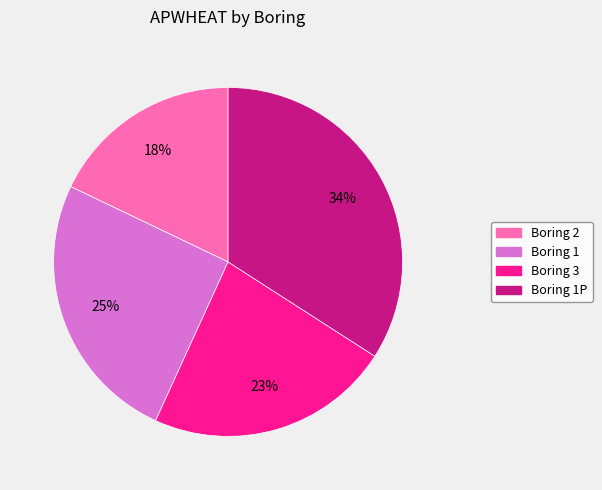

Does any single category account for the majority?

No